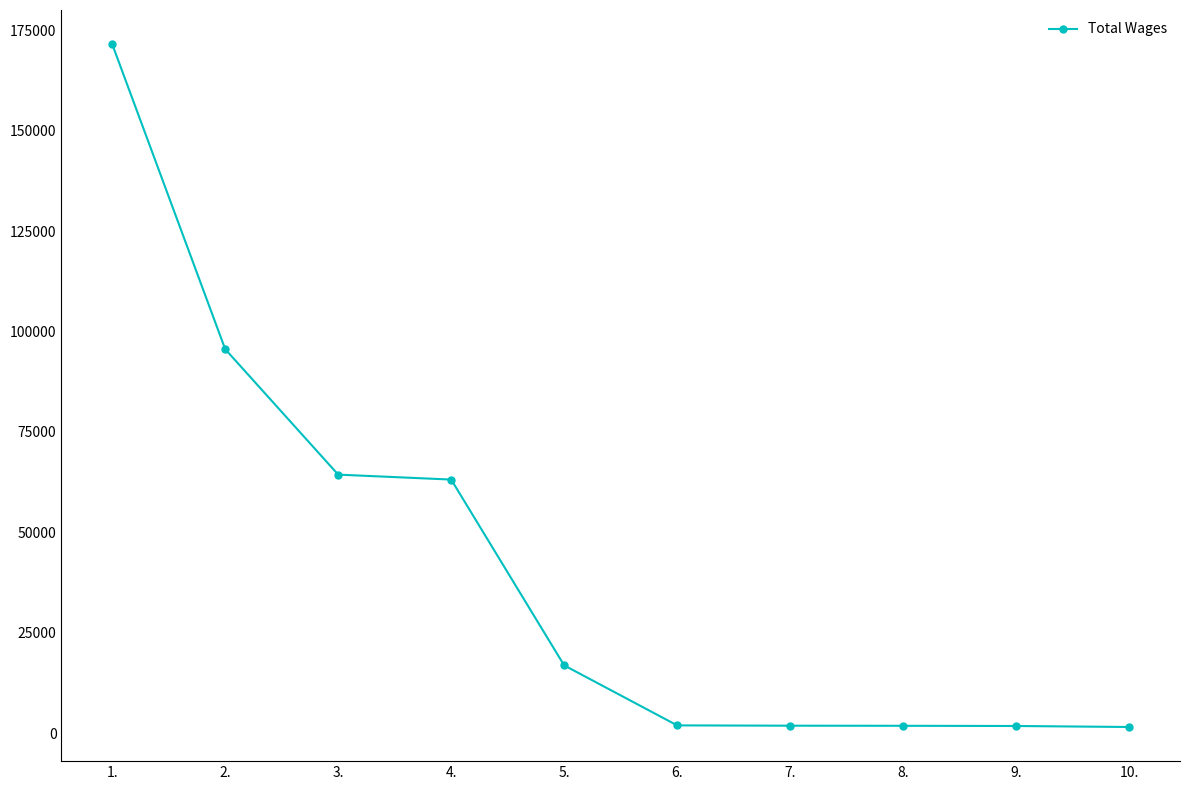

Where does the data first go above 16865?

1.